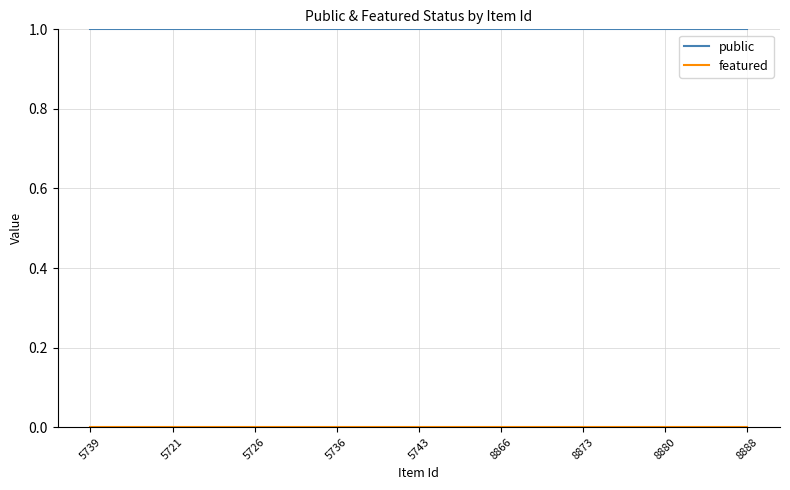

Which series has the largest total across all categories?

public